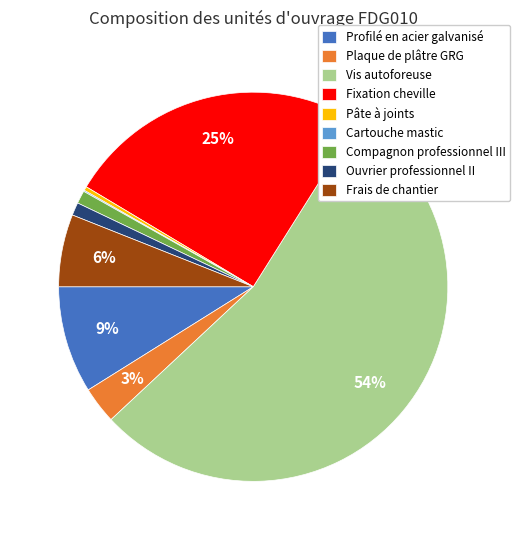

Is the sum of Pâte à joints and Frais de chantier greater than half?

No